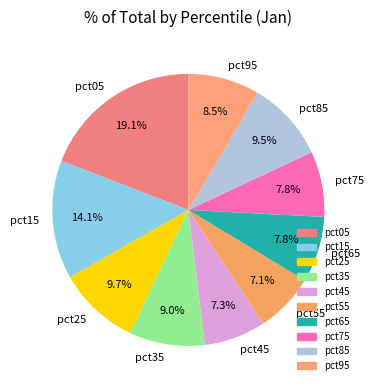

Does pct85 represent more than half of the total?

No